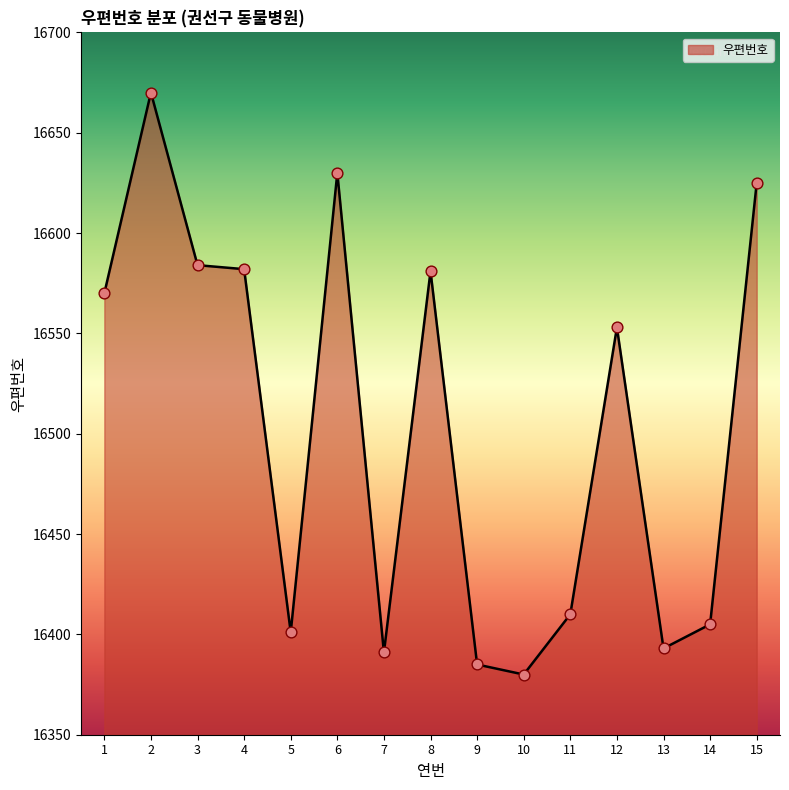

What is the change in value from 3 to 12?

-31